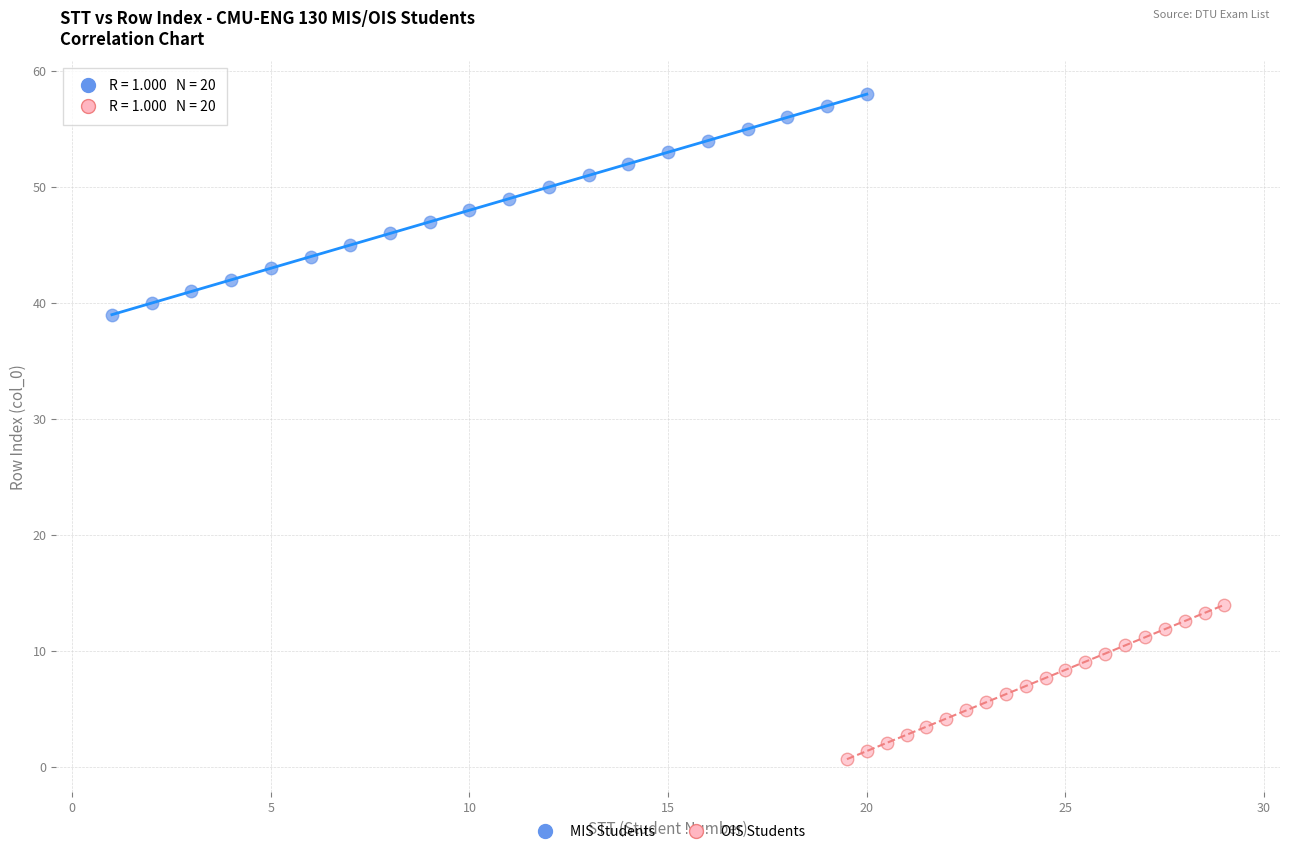

Which series has the widest spread of Y values?

MIS Students